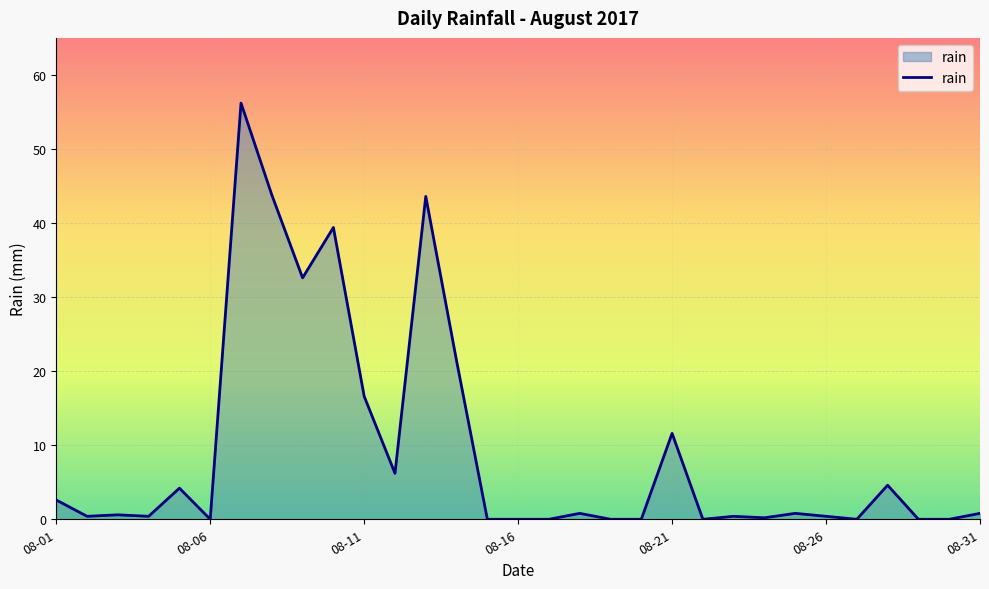

What is the greatest value displayed?

56.2